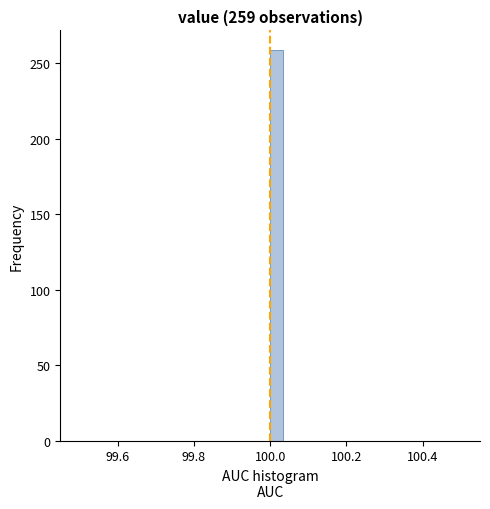

Read against the x-axis, roughly where is the centre of the tallest bar?

100.02